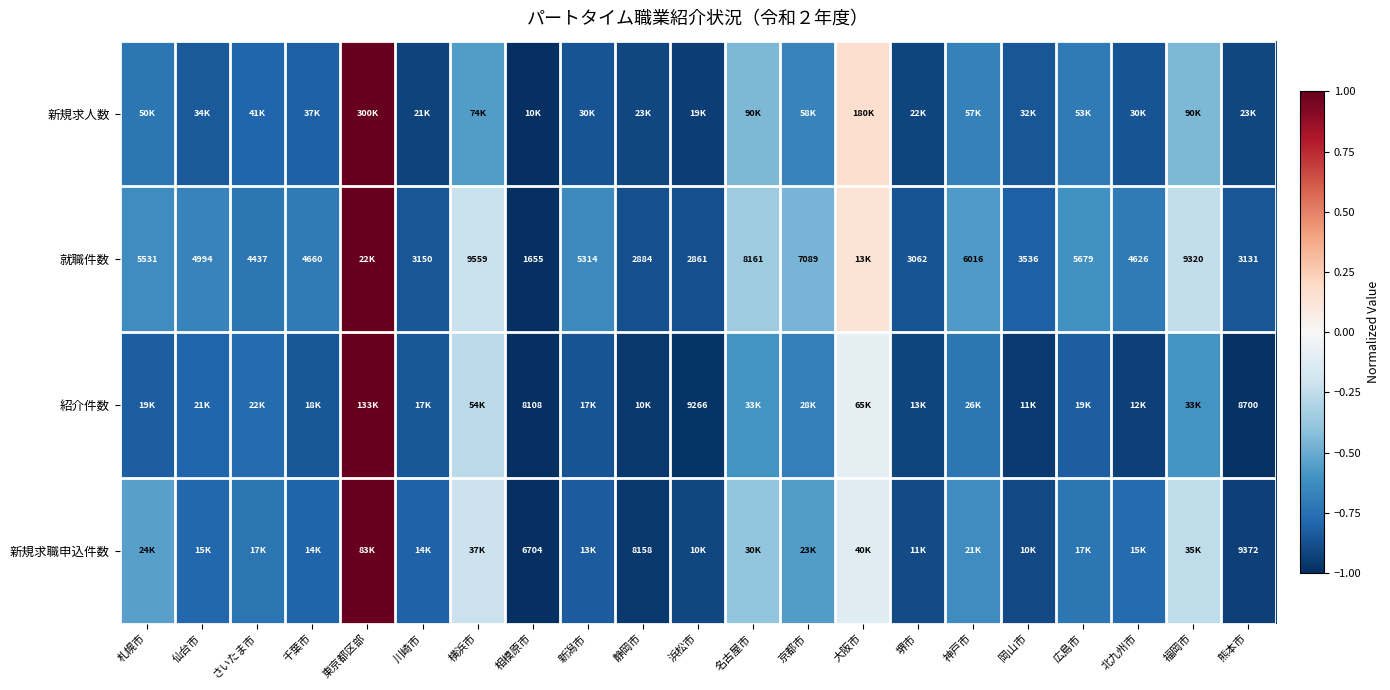

What is the spread (max minus min) of values at 岡山市?

0.1